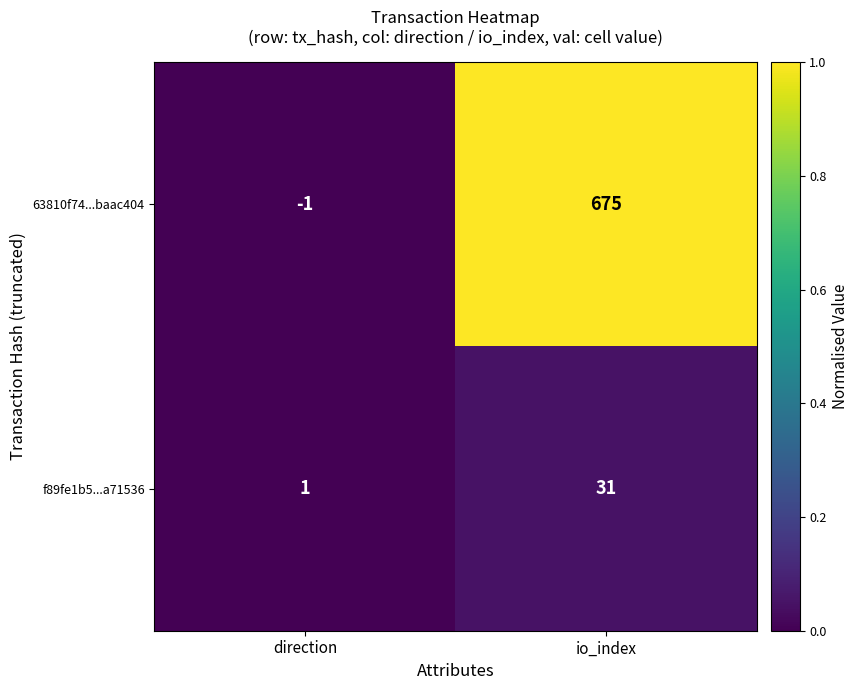

List the series in order of their peak value, lowest first.

f89fe1b5...a71536, 63810f74...baac404